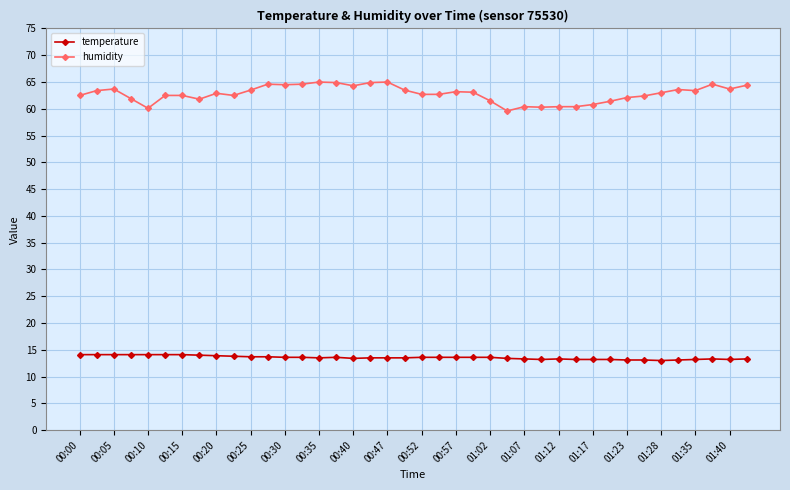

What is the greatest value displayed?

65.0